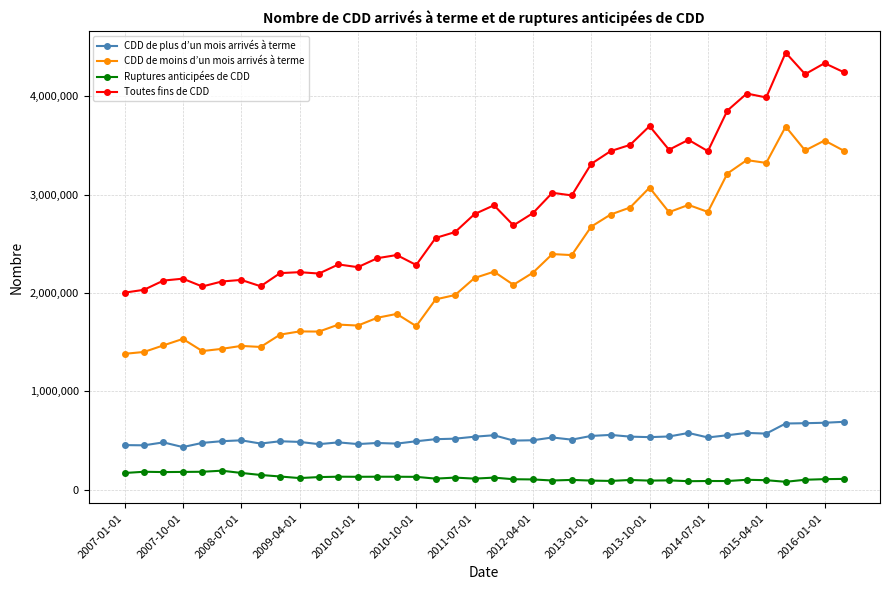

True or false: CDD de moins d’un mois arrivés à terme has more than 0 interior local peaks.

True